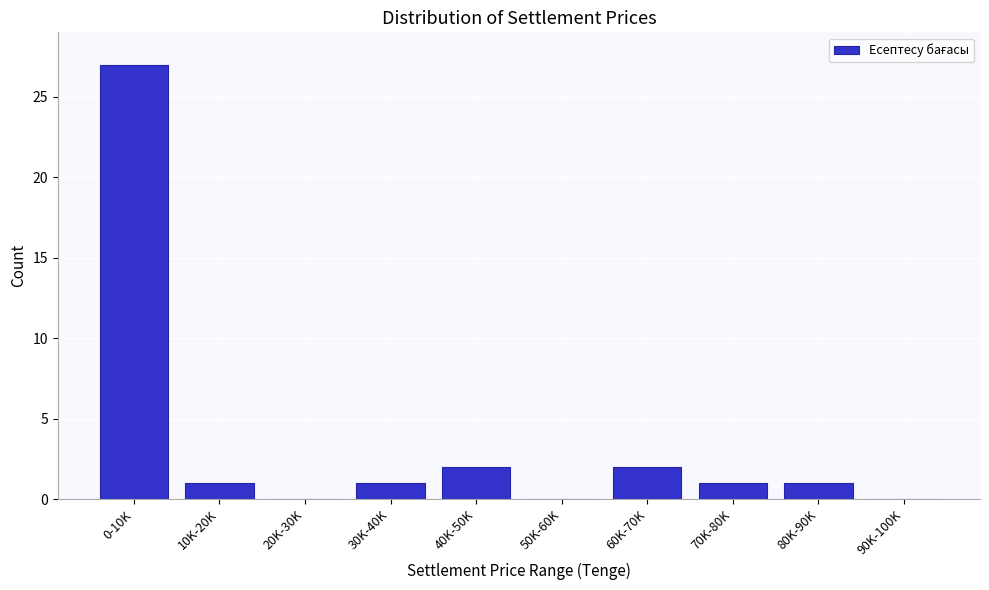

Reading left to right, list all the values displayed in this chart.

0-10K=27	10K-20K=1	20K-30K=0	30K-40K=1	40K-50K=2	50K-60K=0	60K-70K=2	70K-80K=1	80K-90K=1	90K-100K=0